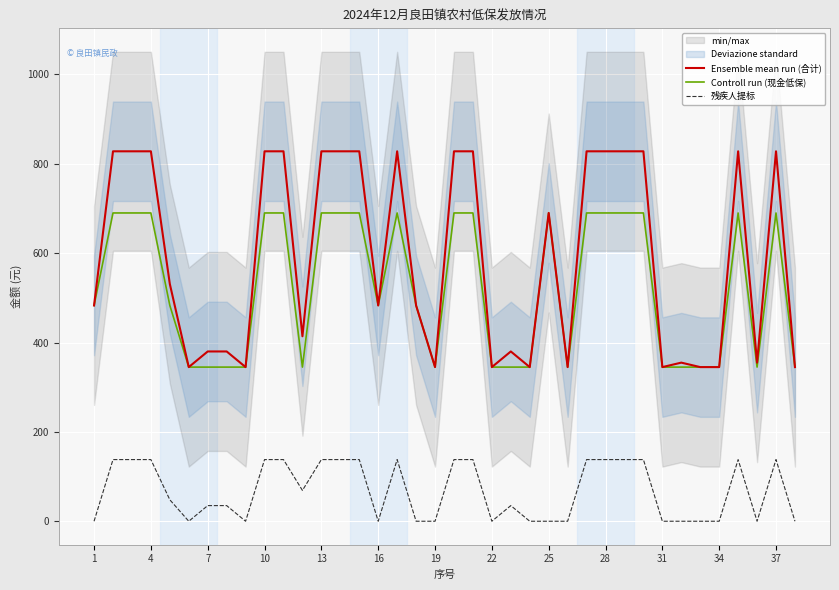

True or false: Controll run (现金低保) and Ensemble mean run (合计) cross at least once.

False